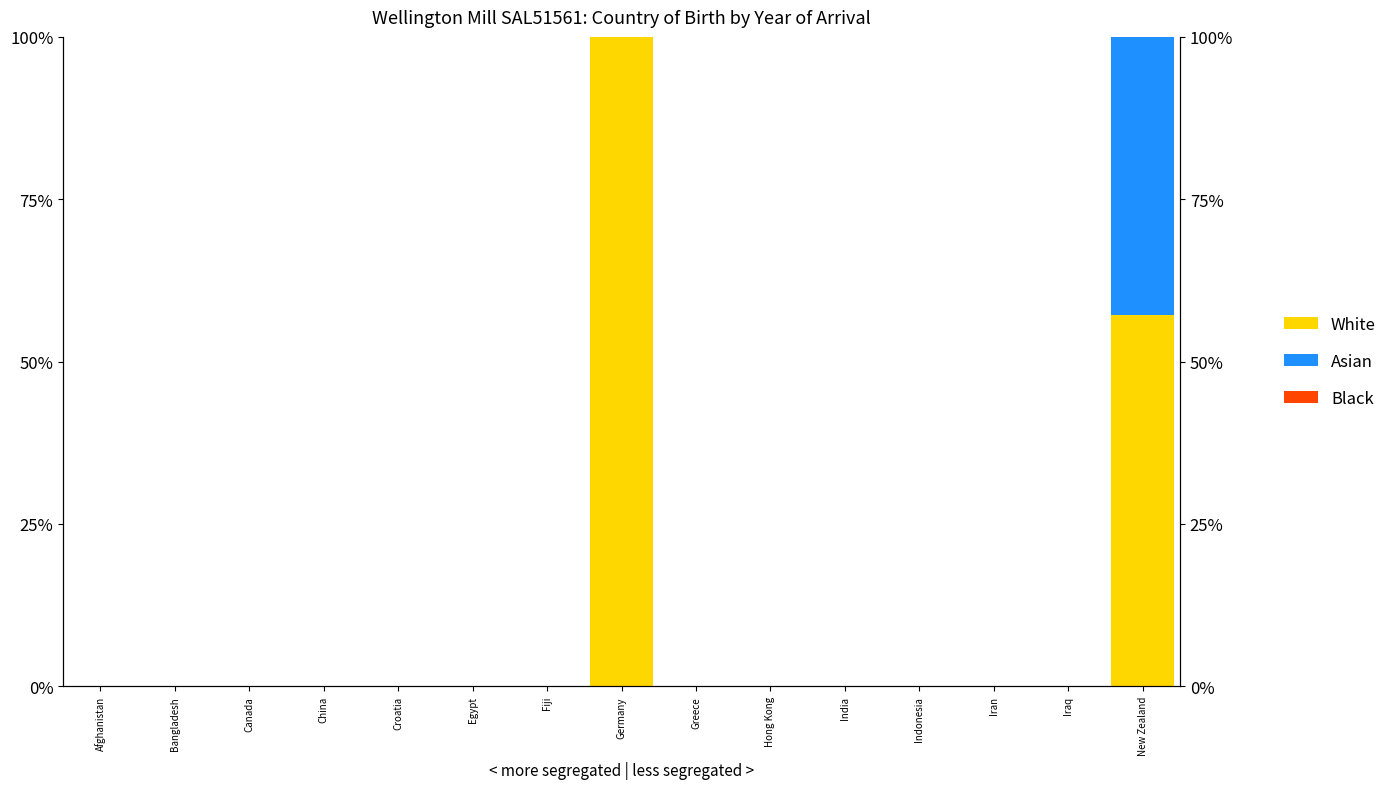

How many categories are shown in the chart?

15